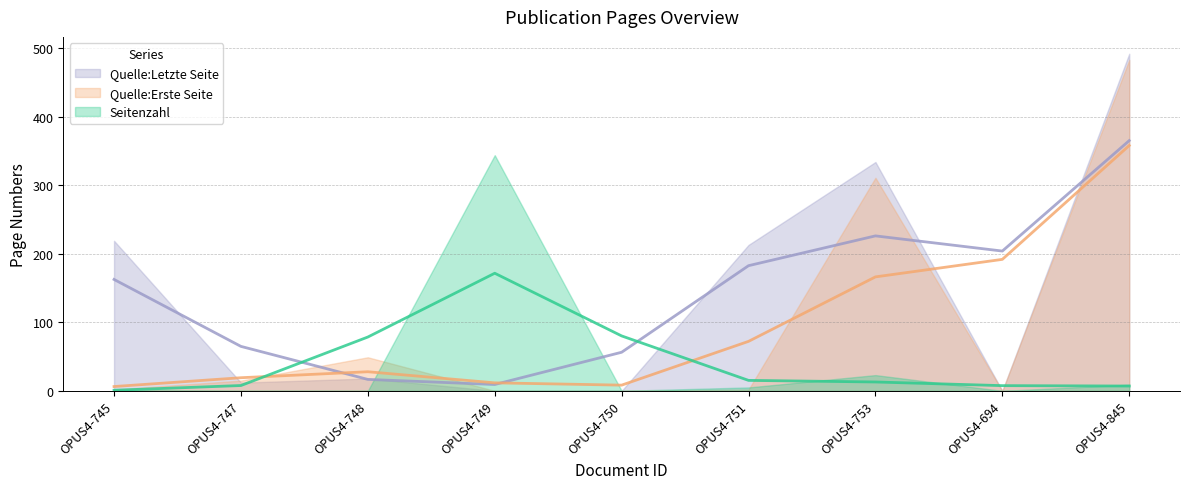

True or false: Seitenzahl has more than 2 points higher than both neighbors.

False